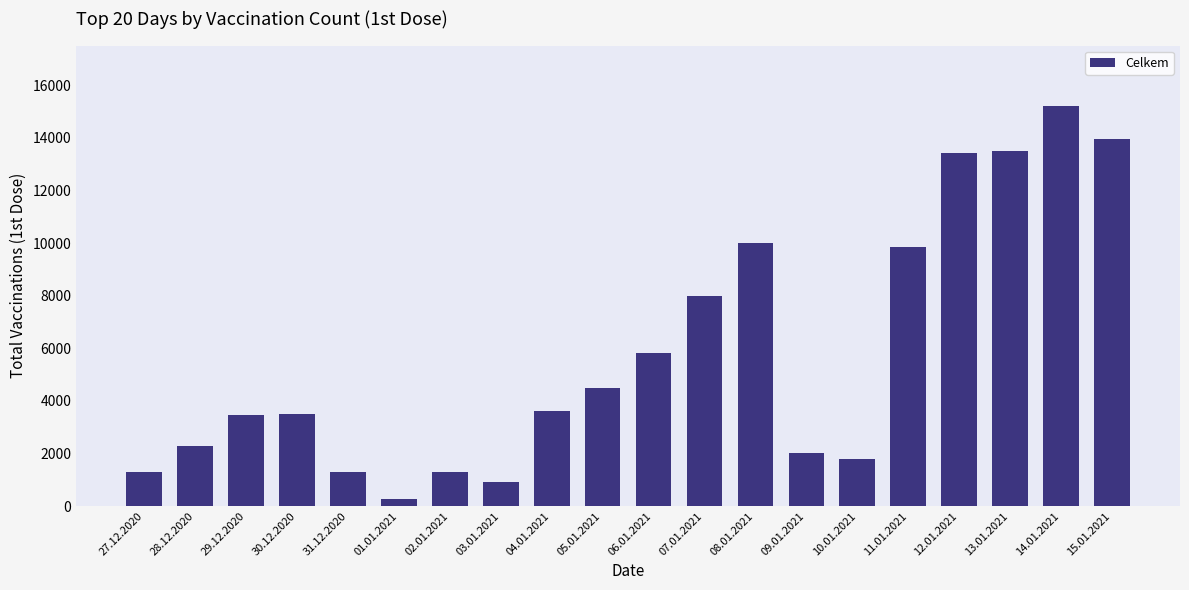

Which label corresponds to the smallest value in the chart?

01.01.2021